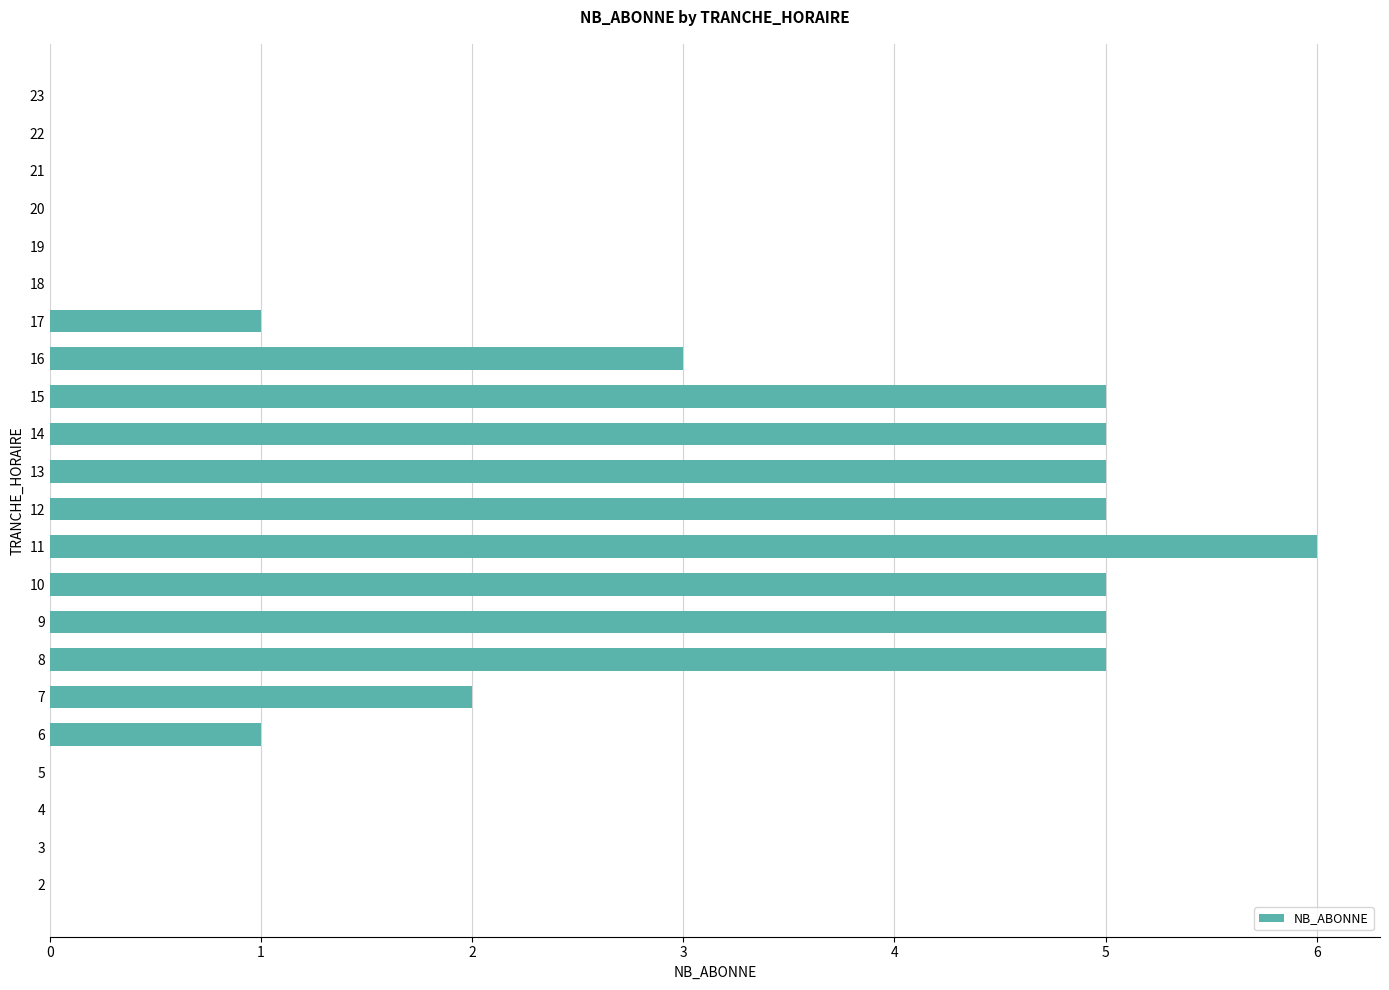

Are the bars horizontal?

Yes